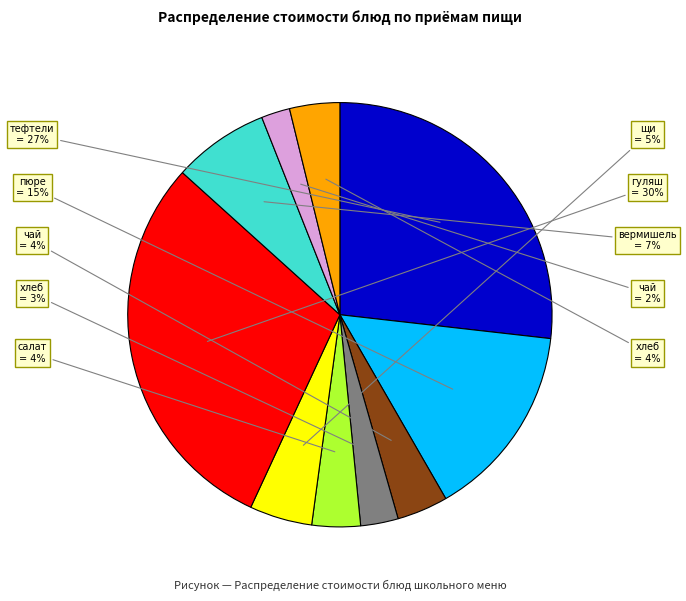

To the nearest percent, what is the difference between the largest and smallest slice percentages?

28%